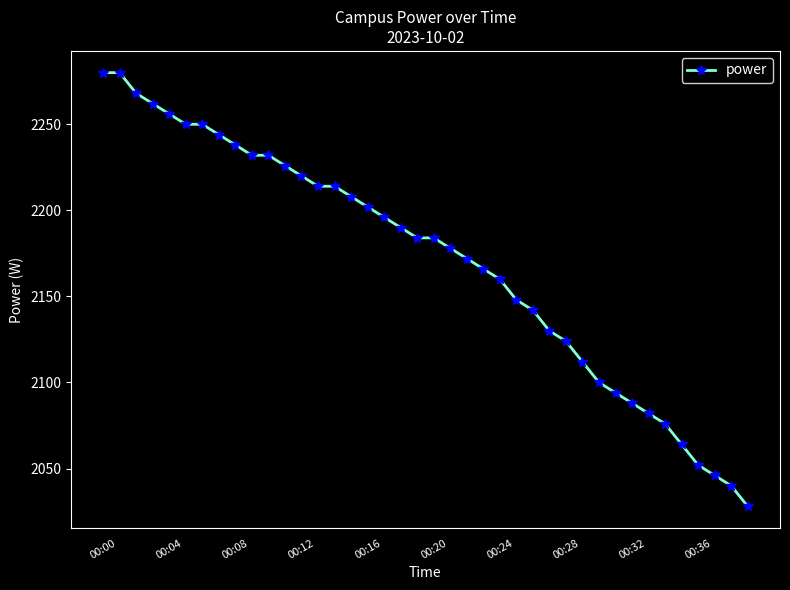

What is the value of the 25th point from the left?

2160